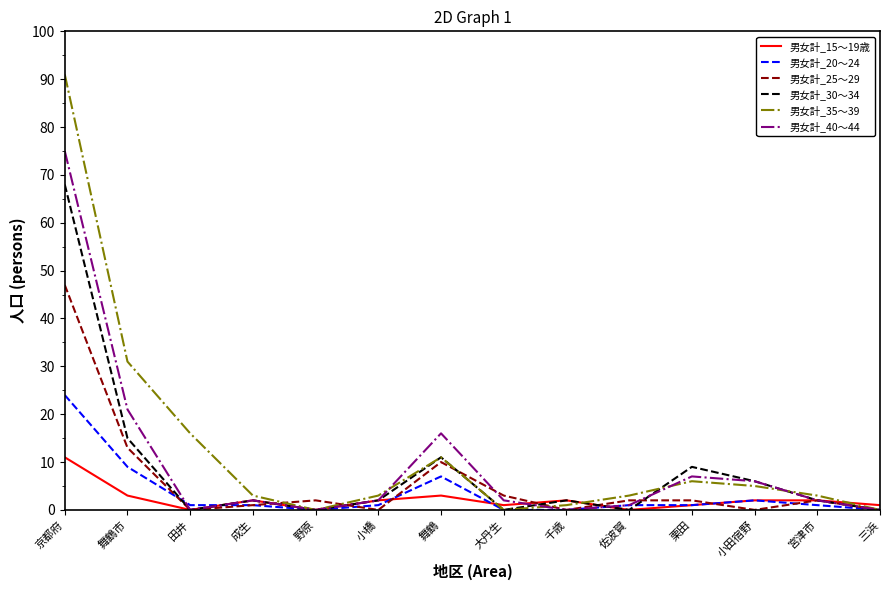

Where is the first local minimum for 男女計_25～29?

田井